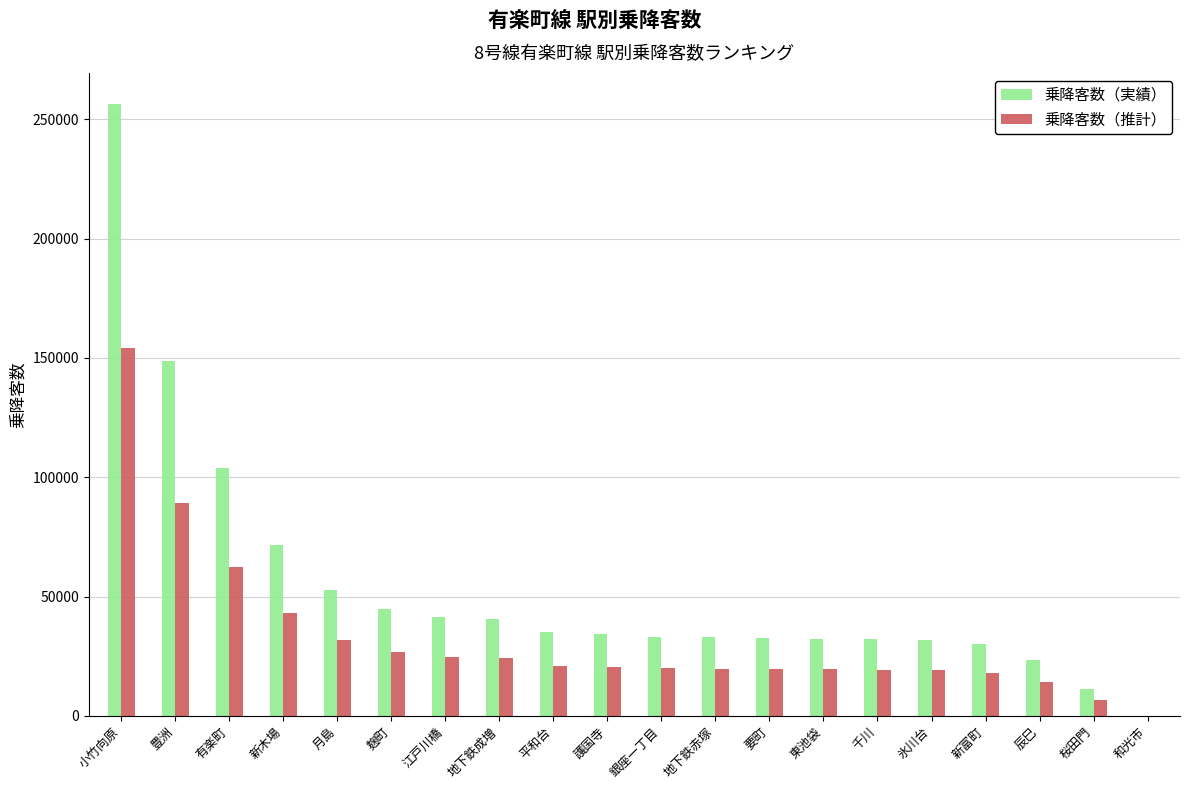

What is the sum of the 乗降客数（推計） values at 小竹向原 and 地下鉄赤塚?

173848.2